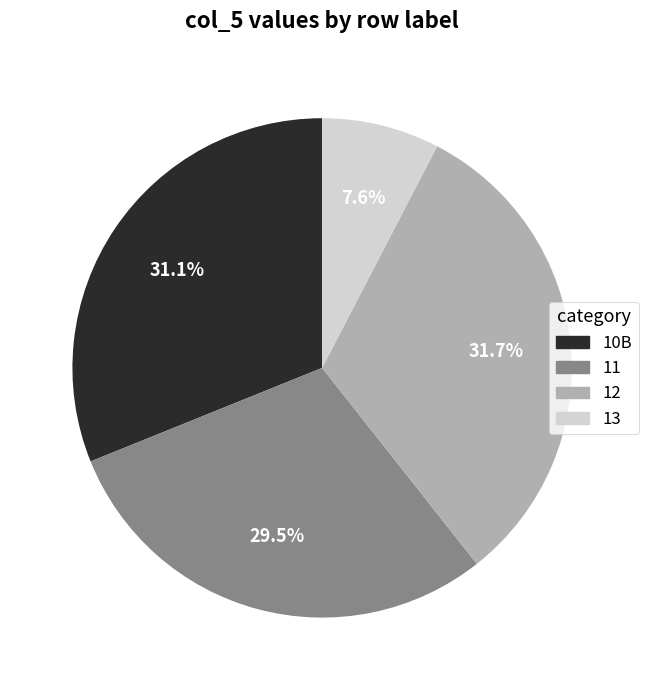

Rank the categories by value from lowest to highest.

13, 11, 10B, 12